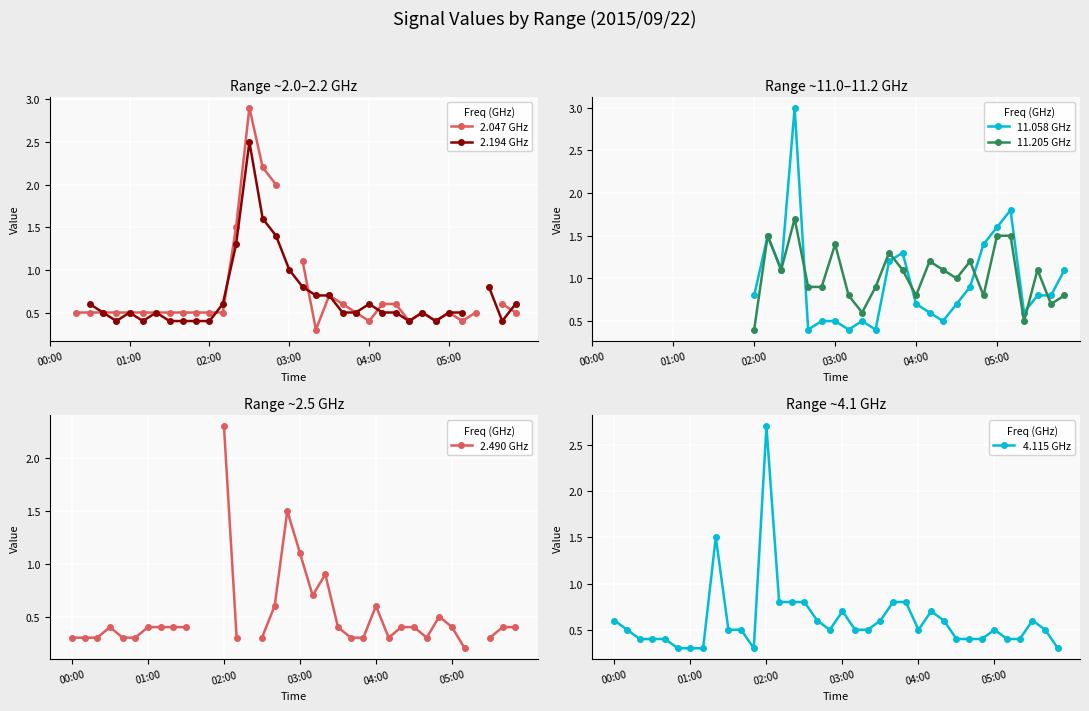

True or false: 4.115 GHz has more than 1 interior local peaks.

True